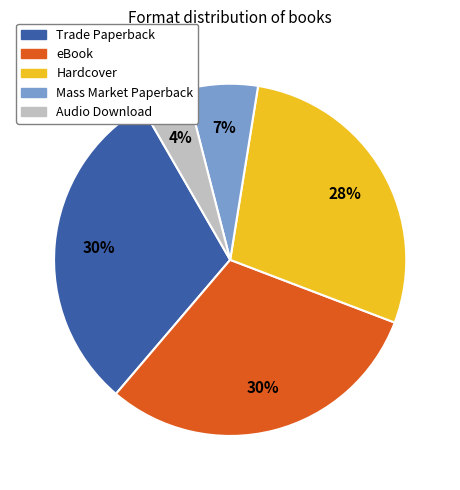

To the nearest percent, what percentage of the pie is Mass Market Paperback?

7%